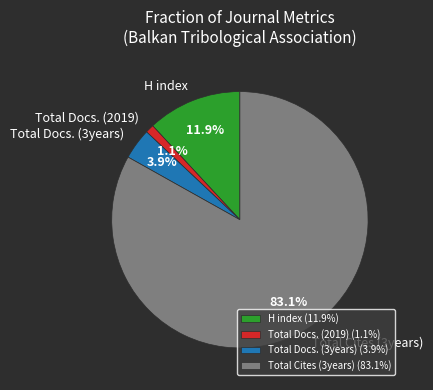

Does Total Docs. (2019) represent more than half of the total?

No